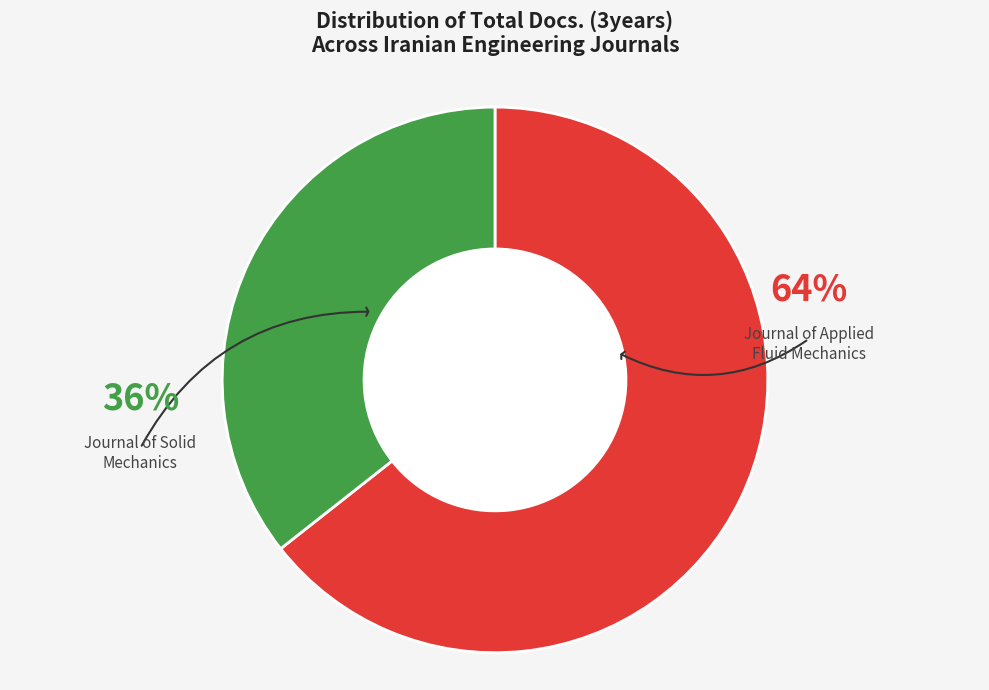

Is there any slice that represents more than half of the pie?

Yes